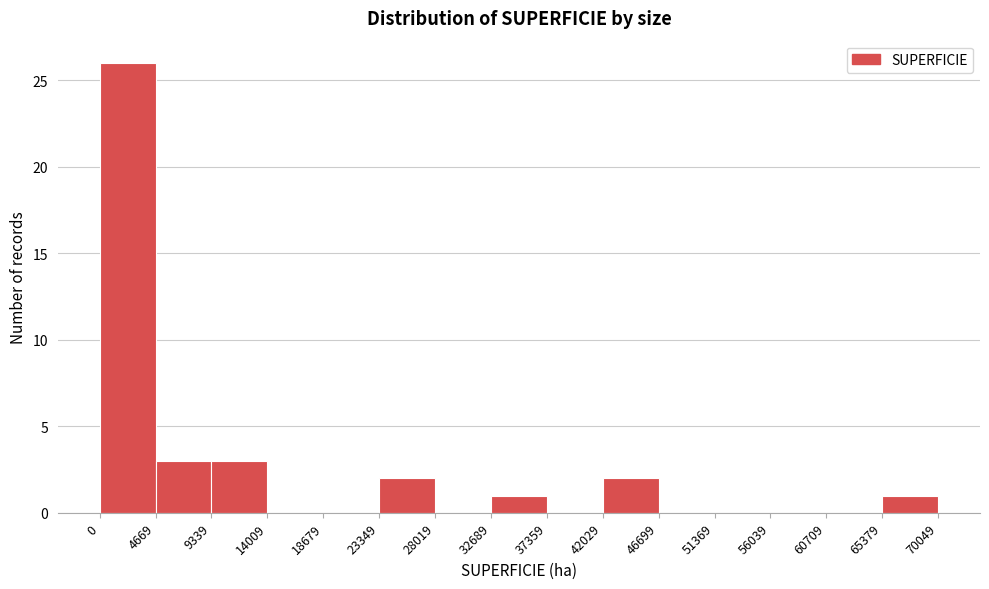

Reading left to right, transcribe this chart: for each bar, give the range it covers on the x-axis and its height. The values are not printed on the chart, so give them approximately, as read against the axis.

0 to 4669: 26
4669 to 9339: 3
9339 to 14009: 3
14009 to 18679: 0
18679 to 23349: 0
23349 to 28019: 2
28019 to 32689: 0
32689 to 37359: 1
37359 to 42029: 0
42029 to 46699: 2
46699 to 51369: 0
51369 to 56039: 0
56039 to 60709: 0
60709 to 65379: 0
65379 to 70049: 1